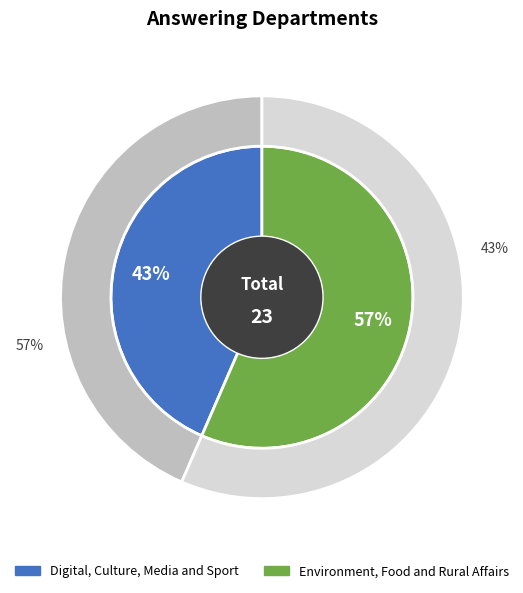

Which category has the biggest portion of the pie?

Environment, Food and Rural Affairs